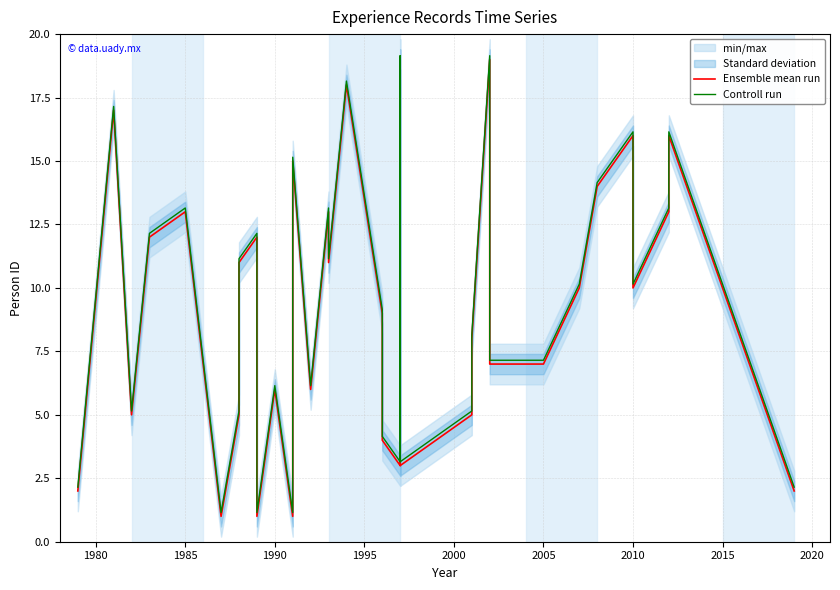

How many lines are shown in the chart?

2